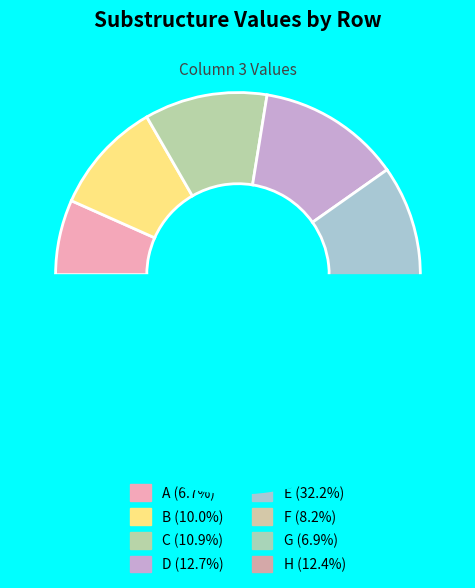

Which slice is the largest?

E